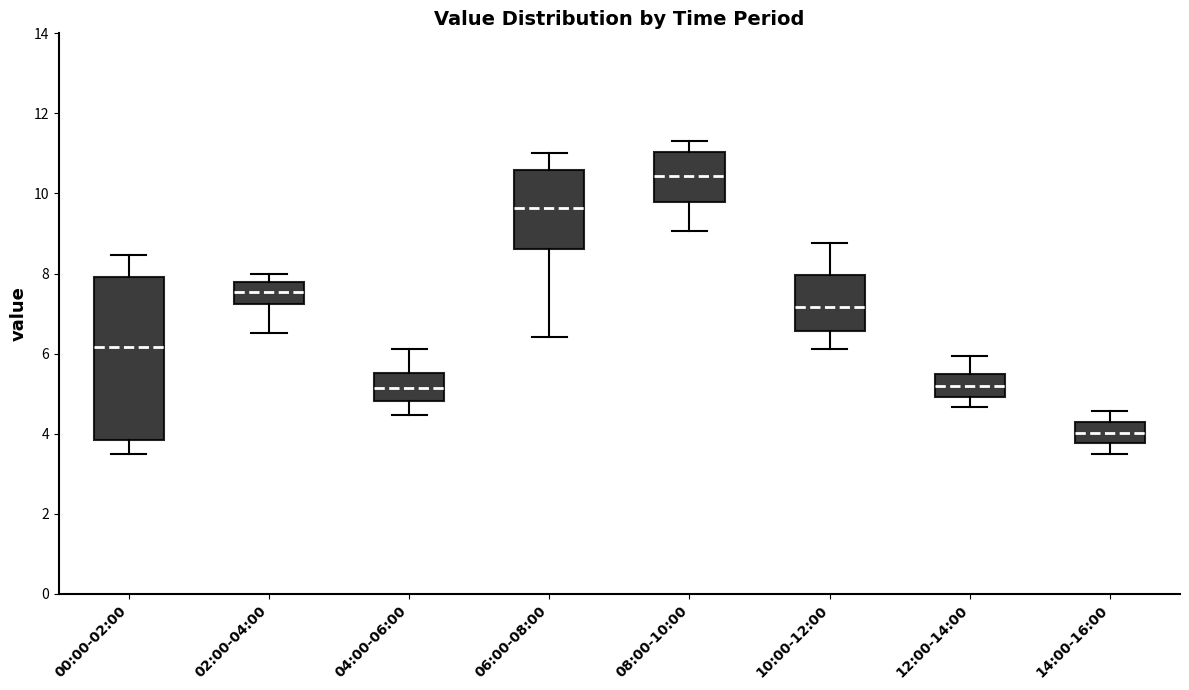

Where does the median line of the box for 10:00-12:00 sit on the y-axis? The values are not printed on the chart, so give them approximately, as read against the axis.

7.2